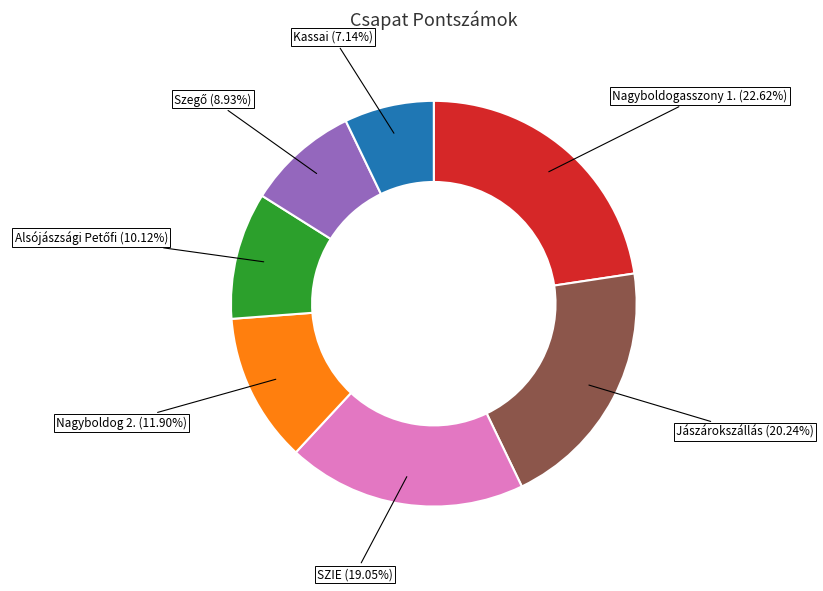

Is there a majority slice in this chart?

No